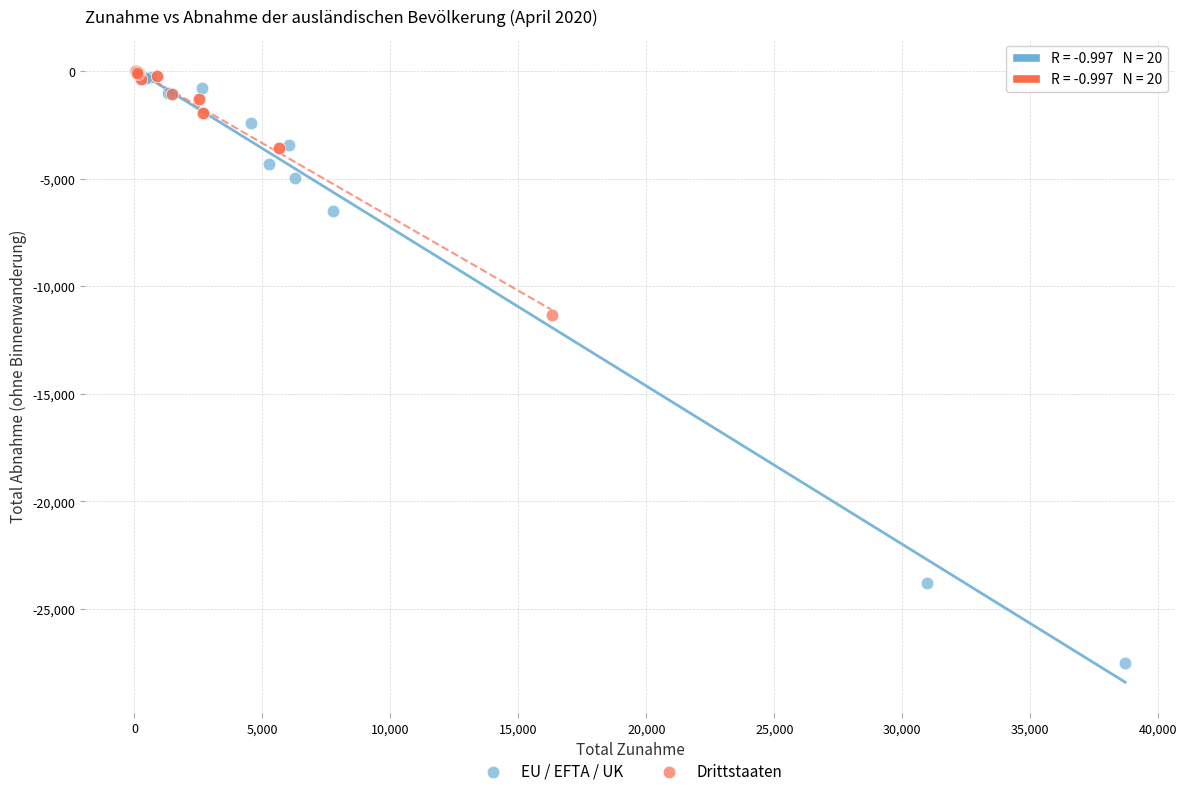

Which series has the largest Y range (max minus min)?

EU / EFTA / UK